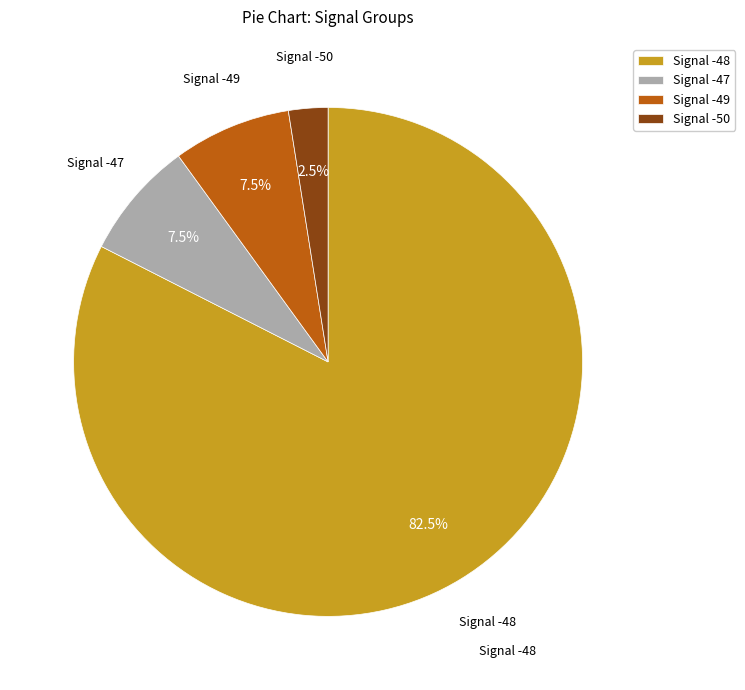

Which has a higher value, Signal -50 or Signal -47?

Signal -47